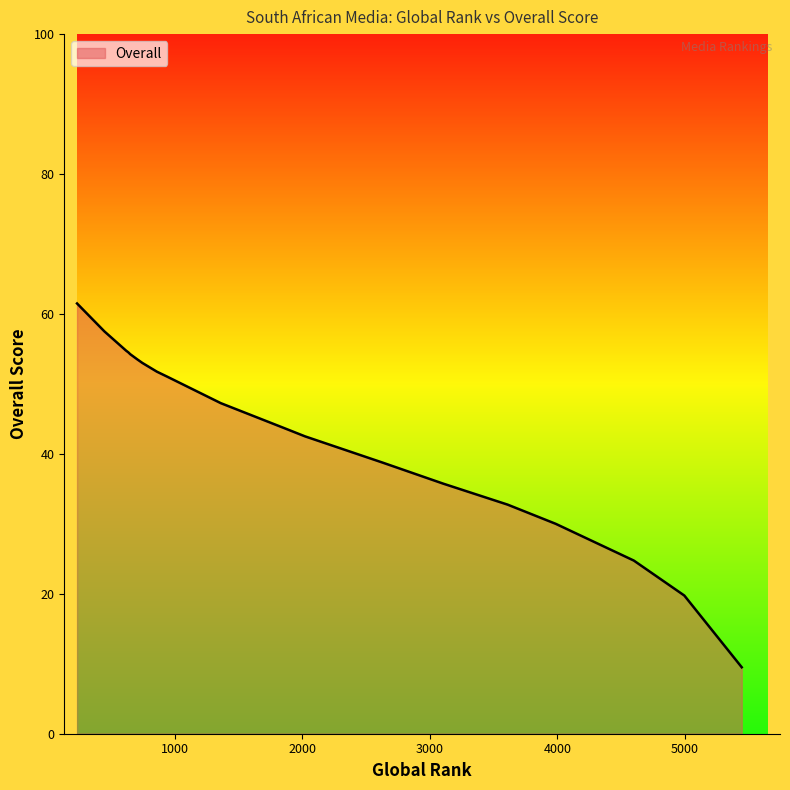

What is the greatest value displayed?

61.5